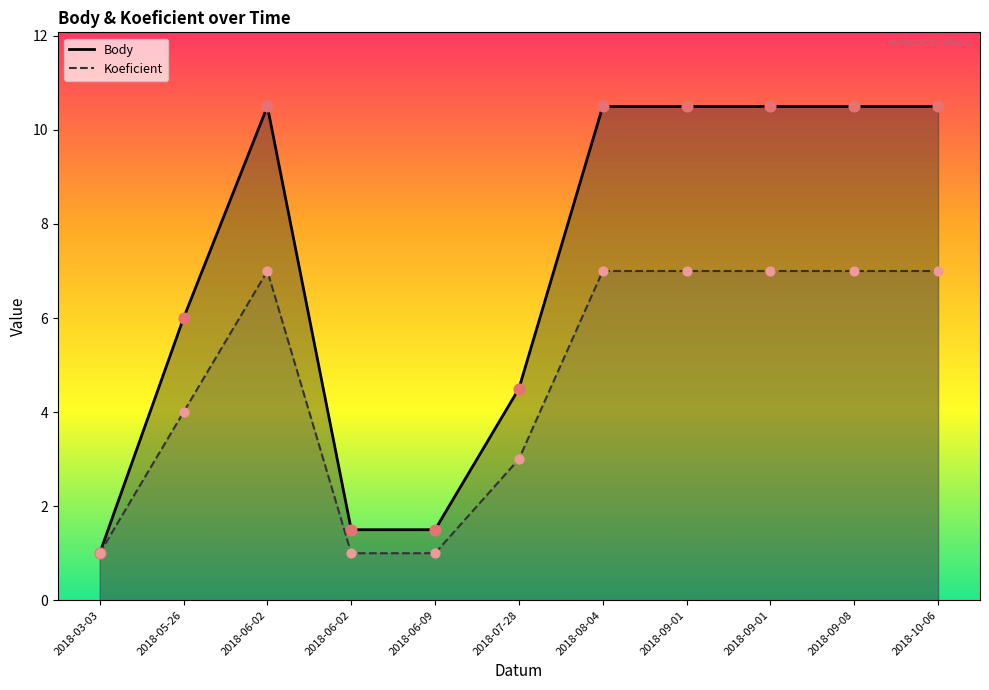

What is the total value across all series at 2018-09-08?

17.5